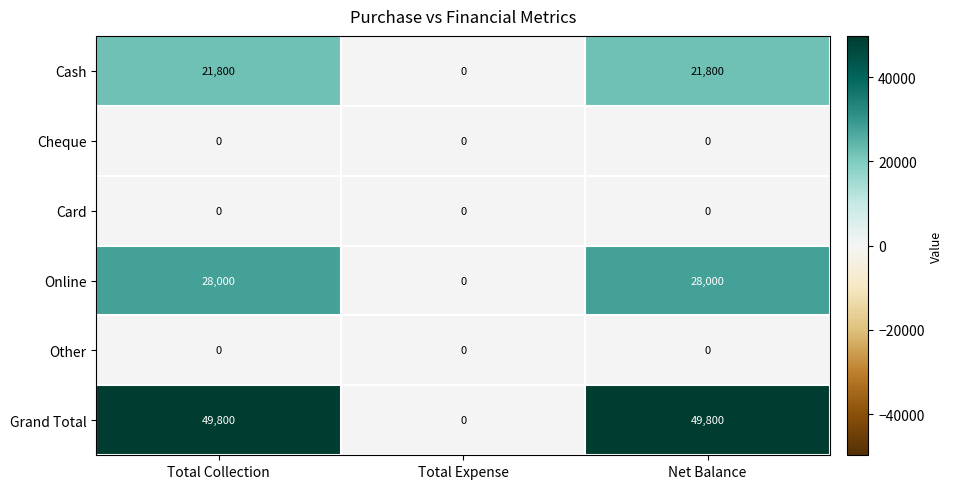

The Cash series shows 21800 at Total Collection. True or false?

True